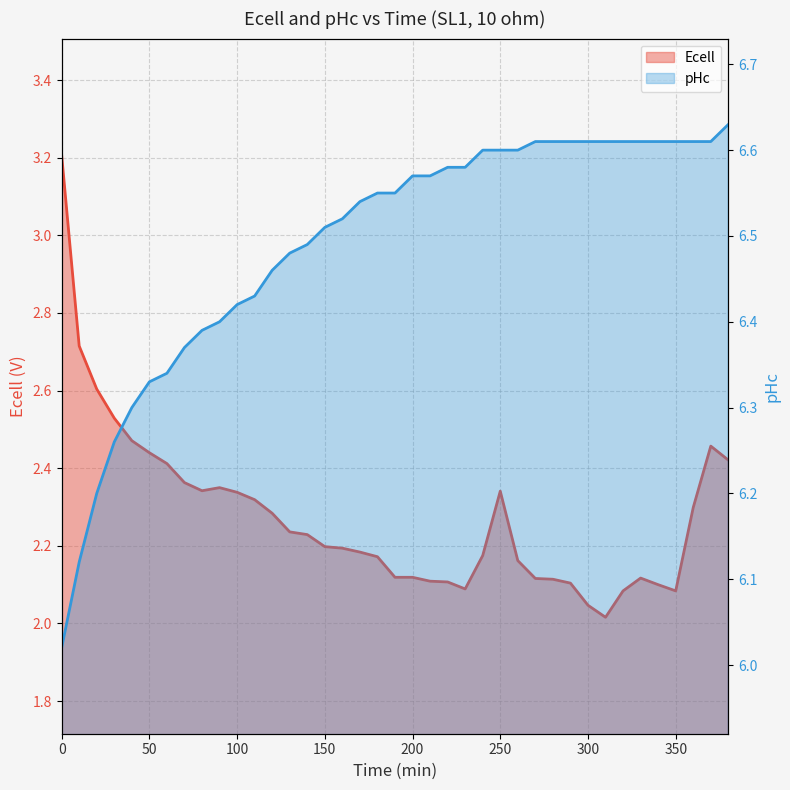

Which series changed the most between 50 and 31?

Ecell